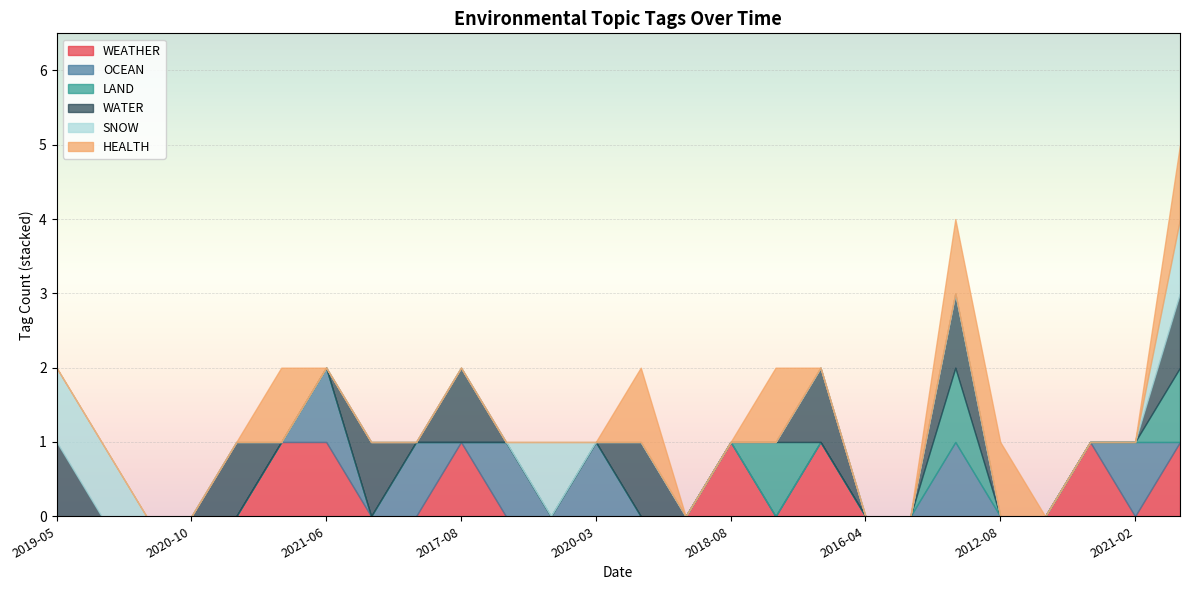

What is the label of the 8th point from the right?

2016-04-20